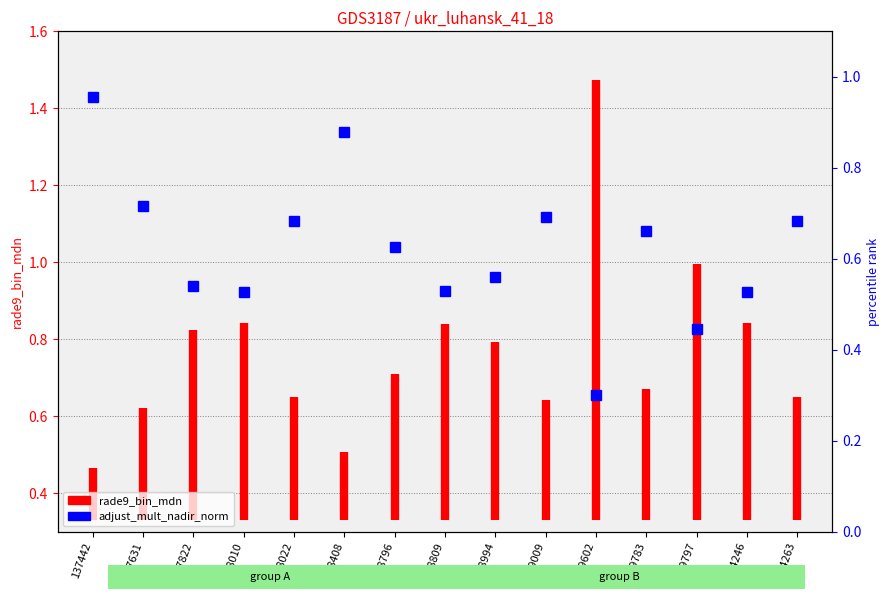

What is the difference between the values at 137442 and 137631?

0.1